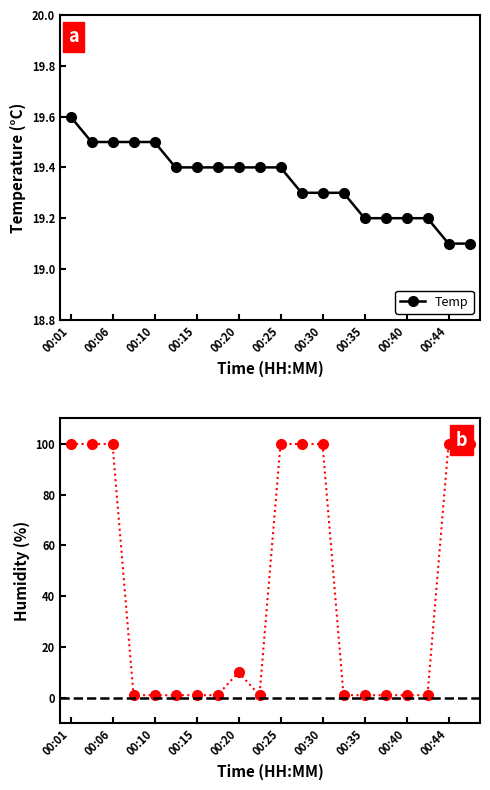

Reading left to right, what are all the values shown in this chart?

Temp: 19.6	19.5	19.5	19.5	19.5	19.4	19.4	19.4	19.4	19.4	19.4	19.3	19.3	19.3	19.2	19.2	19.2	19.2	19.1	19.1
Humidity: 99.9	99.9	99.9	1.0	1.0	1.0	1.0	1.0	10.0	1.0	99.9	99.9	99.9	1.0	1.0	1.0	1.0	1.0	99.9	99.9